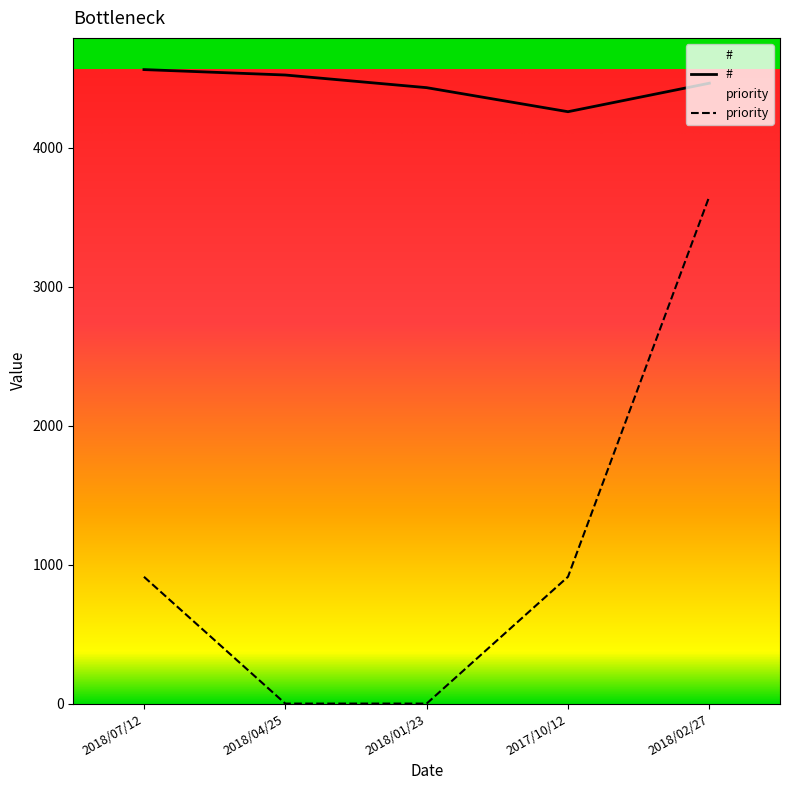

How many interior local valleys does the # series have?

1